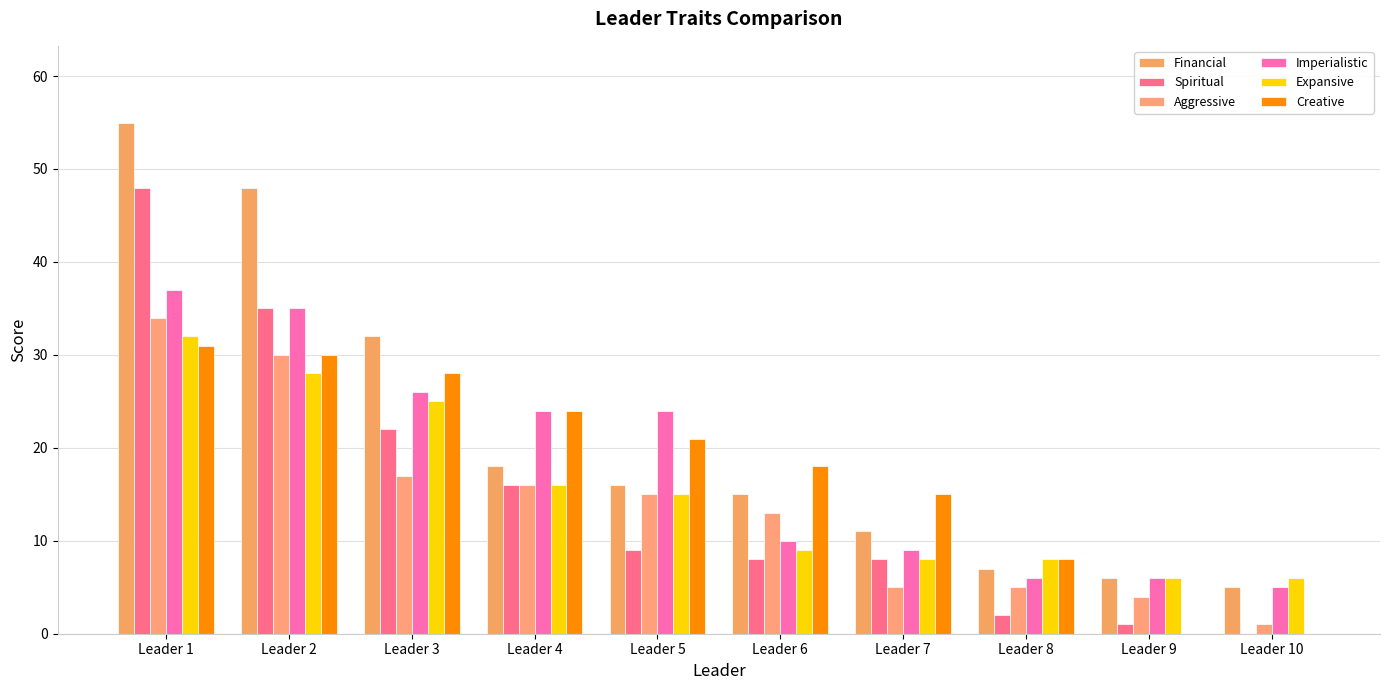

Are the bars horizontal?

No